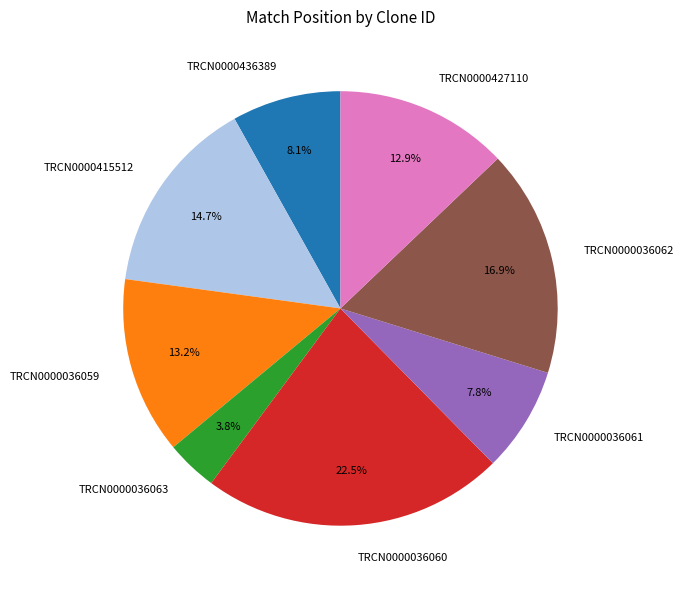

What is the smallest slice in the pie chart?

TRCN0000036063